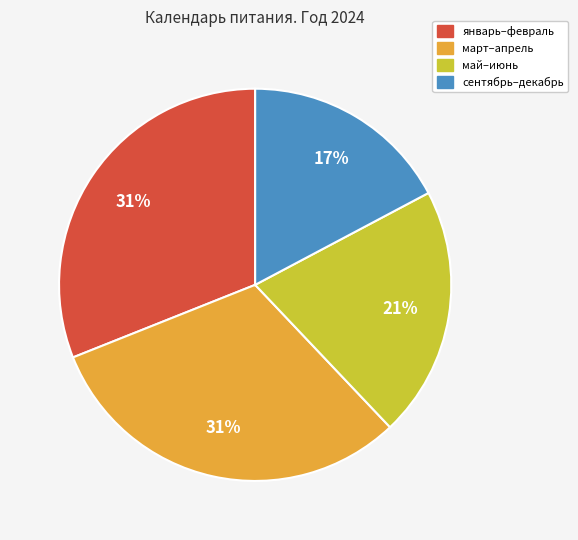

Does any single category account for the majority?

No